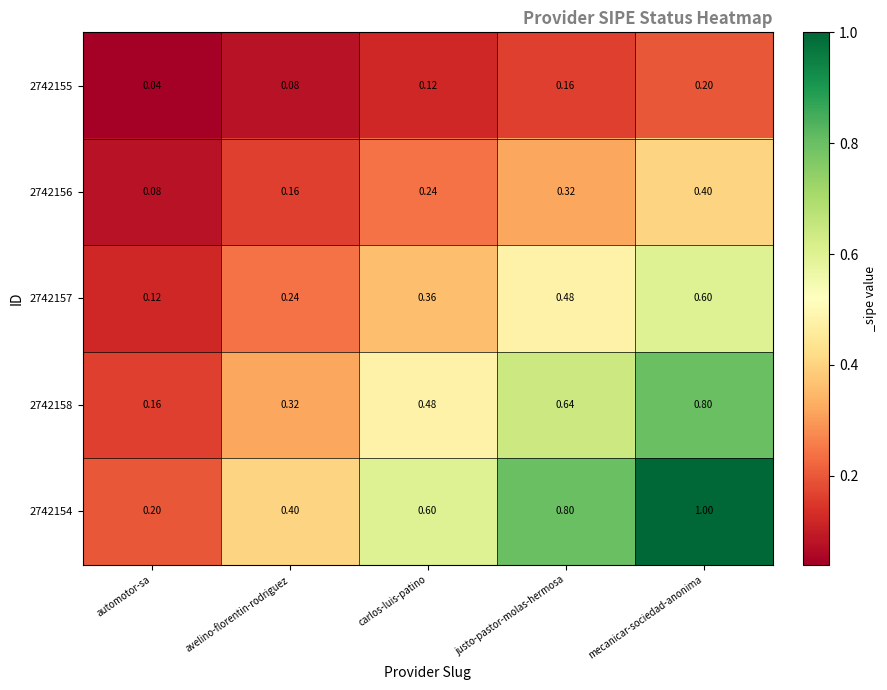

Is the value of 2742155 at avelino-florentin-rodriguez greater than the value of 2742157 at carlos-luis-patino?

No